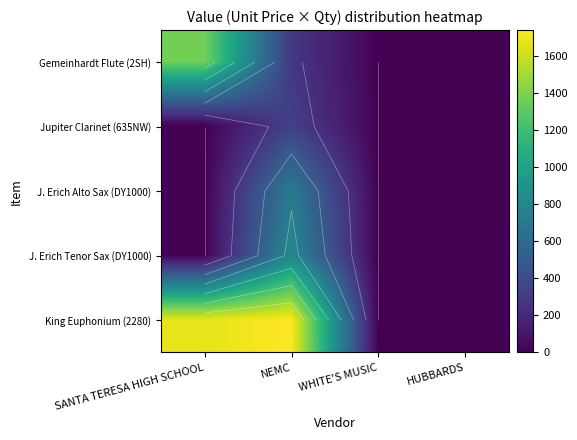

Which series has the largest total across all categories?

King Euphonium (2280)